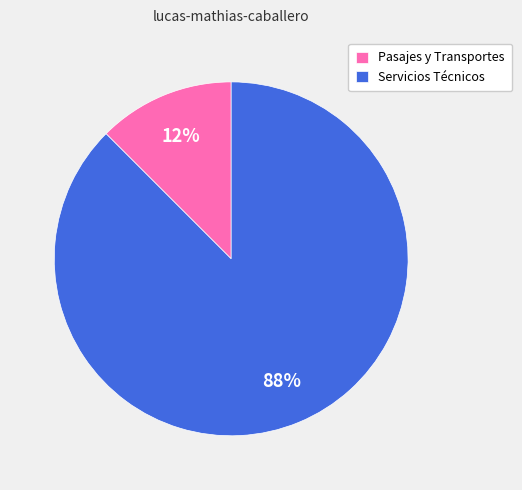

Combined, do Servicios Técnicos and Pasajes y Transportes account for over 50%?

Yes